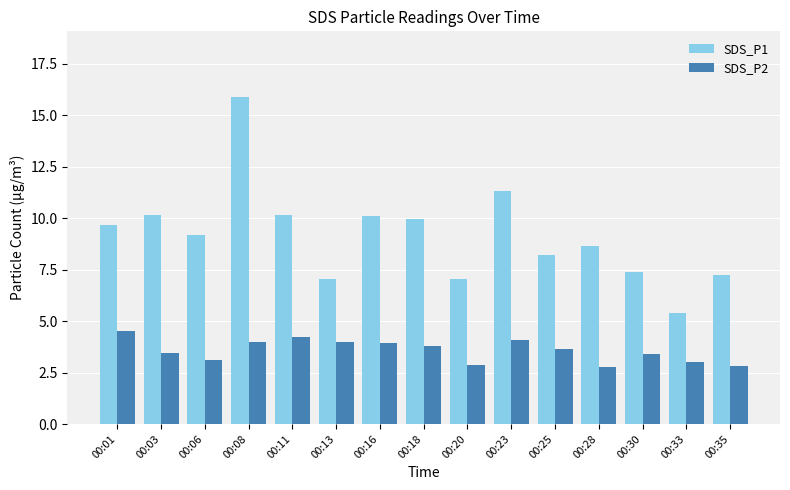

What is the difference between the highest and lowest values at 00:30?

4.0